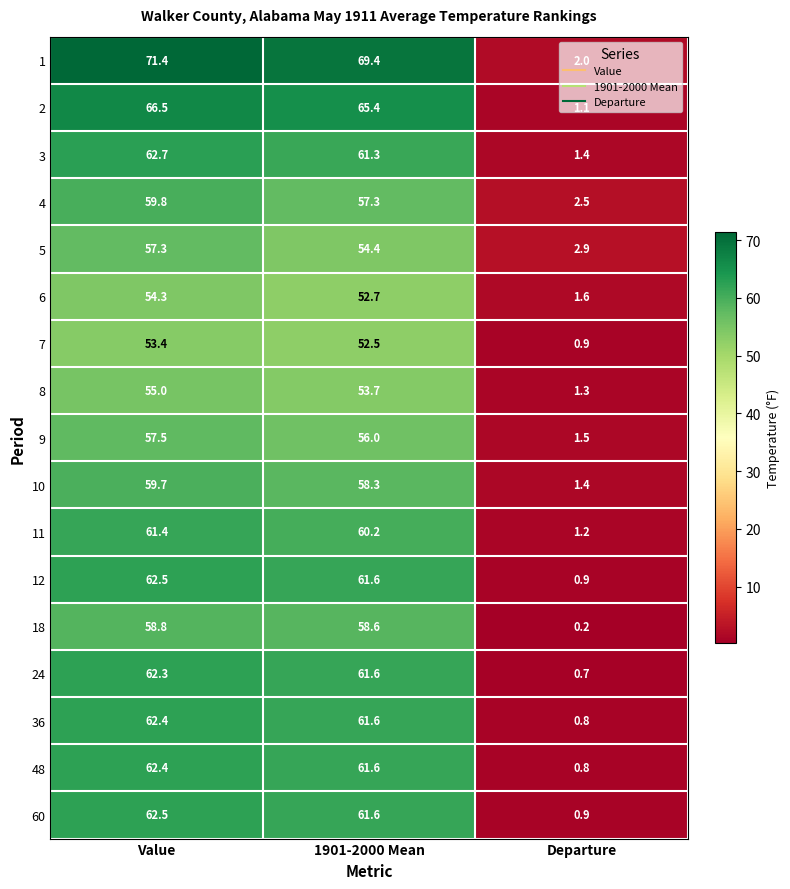

At which category does the chart reach its peak across all series?

Value